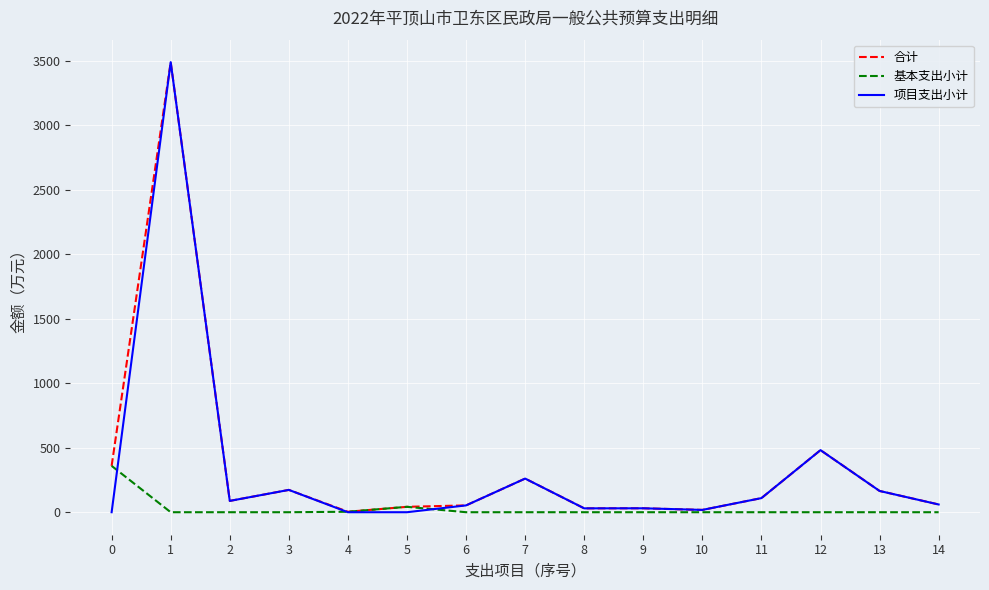

Is the value of 合计 at 13 greater than the value of 基本支出小计 at 1?

Yes